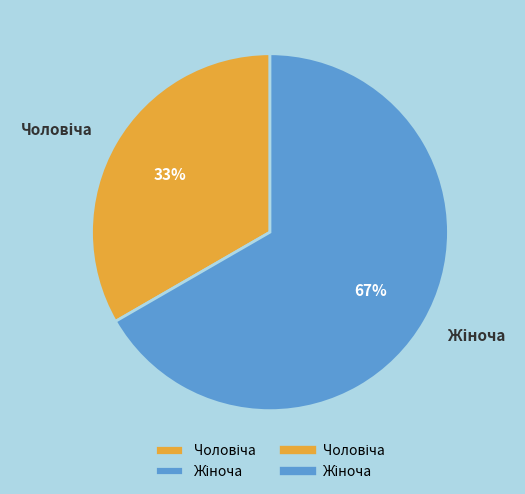

What is the smallest slice in the pie chart?

Чоловіча